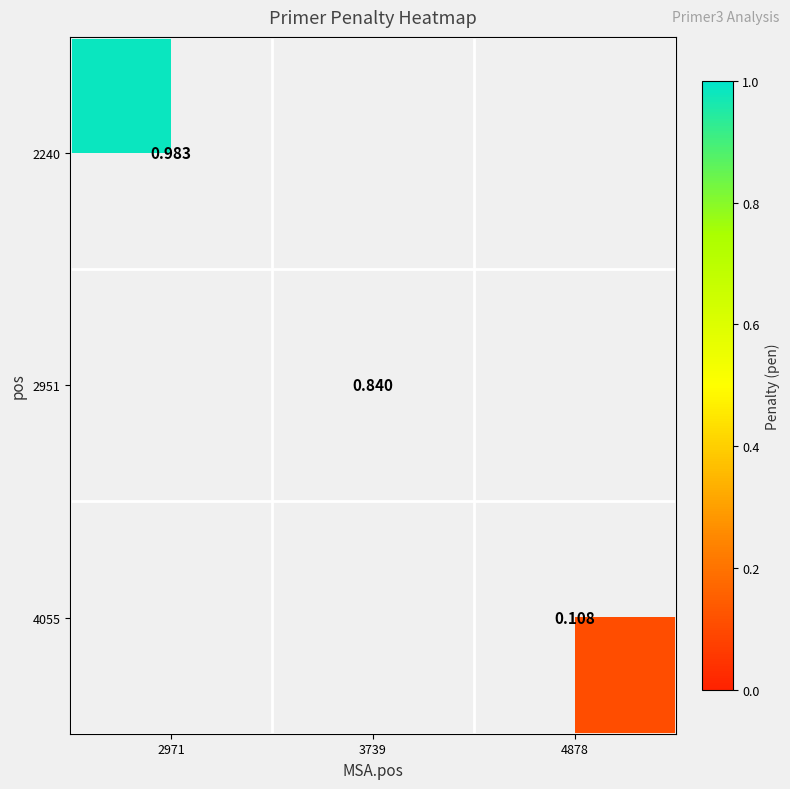

Read the 2240 value at 2971.

1.0